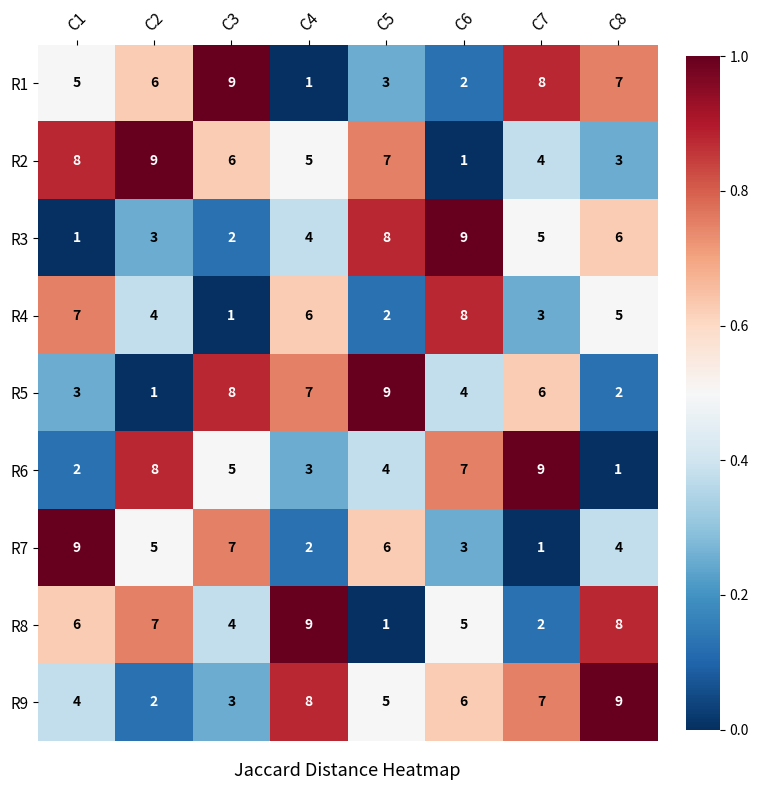

What is the sum of all R6 values?

39